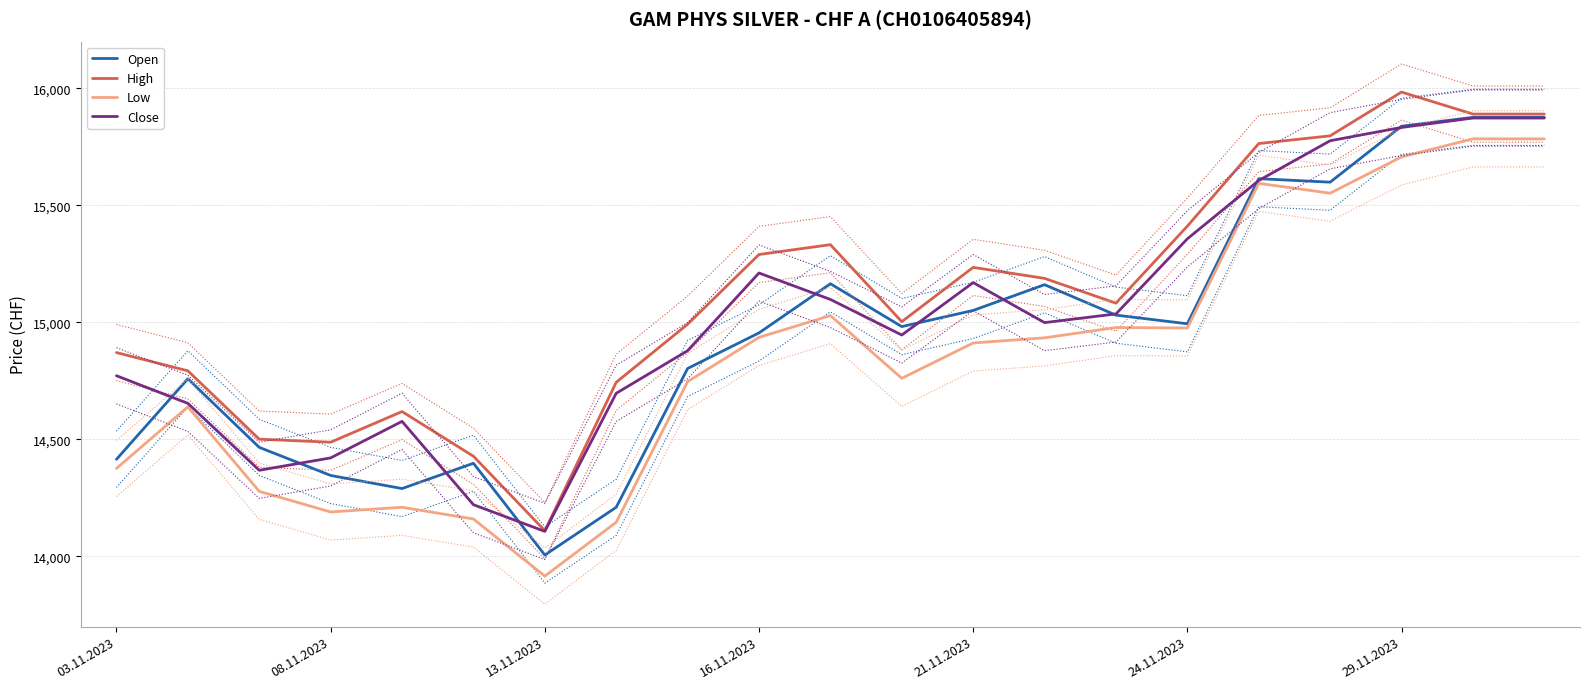

What is the value of the Low point at the 21st from the left?

15784